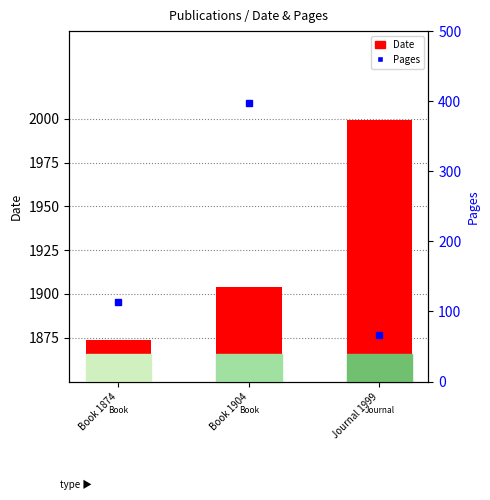

Rank the categories by Pages value from lowest to highest.

Journal 1999, Book 1874, Book 1904